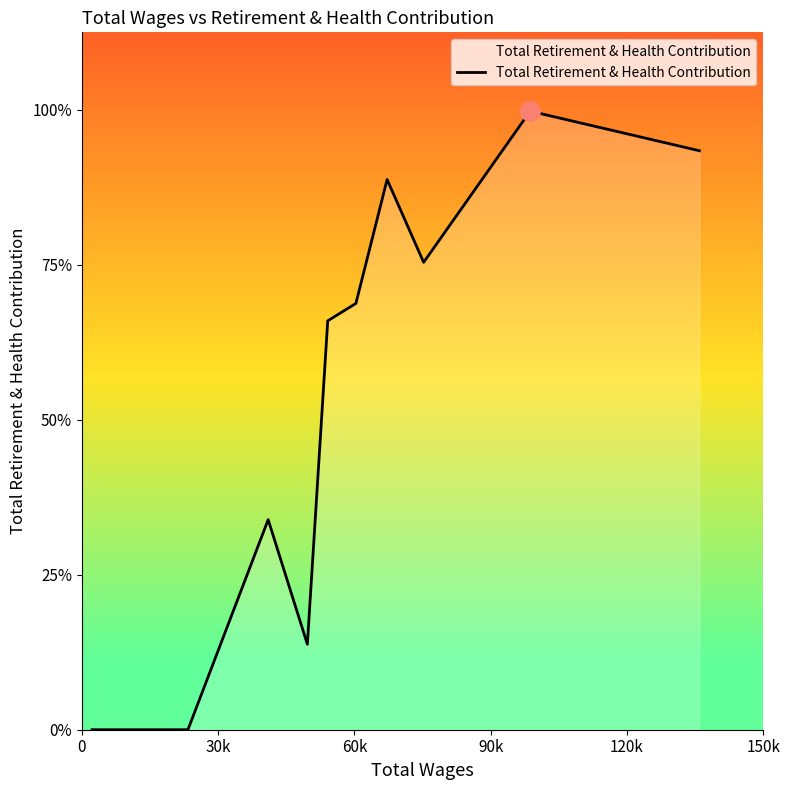

Does the chart display data point markers on the line(s)?

No